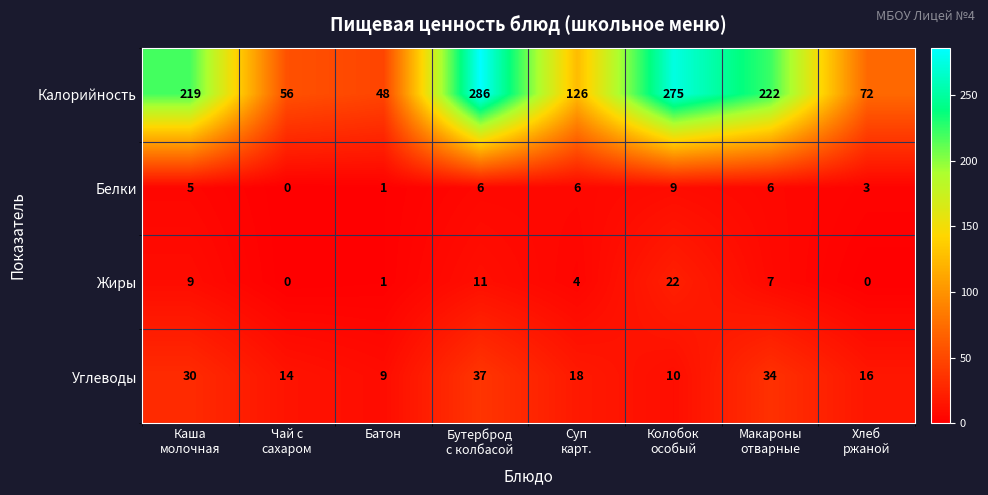

At how many categories does at least one series exceed 31?

8